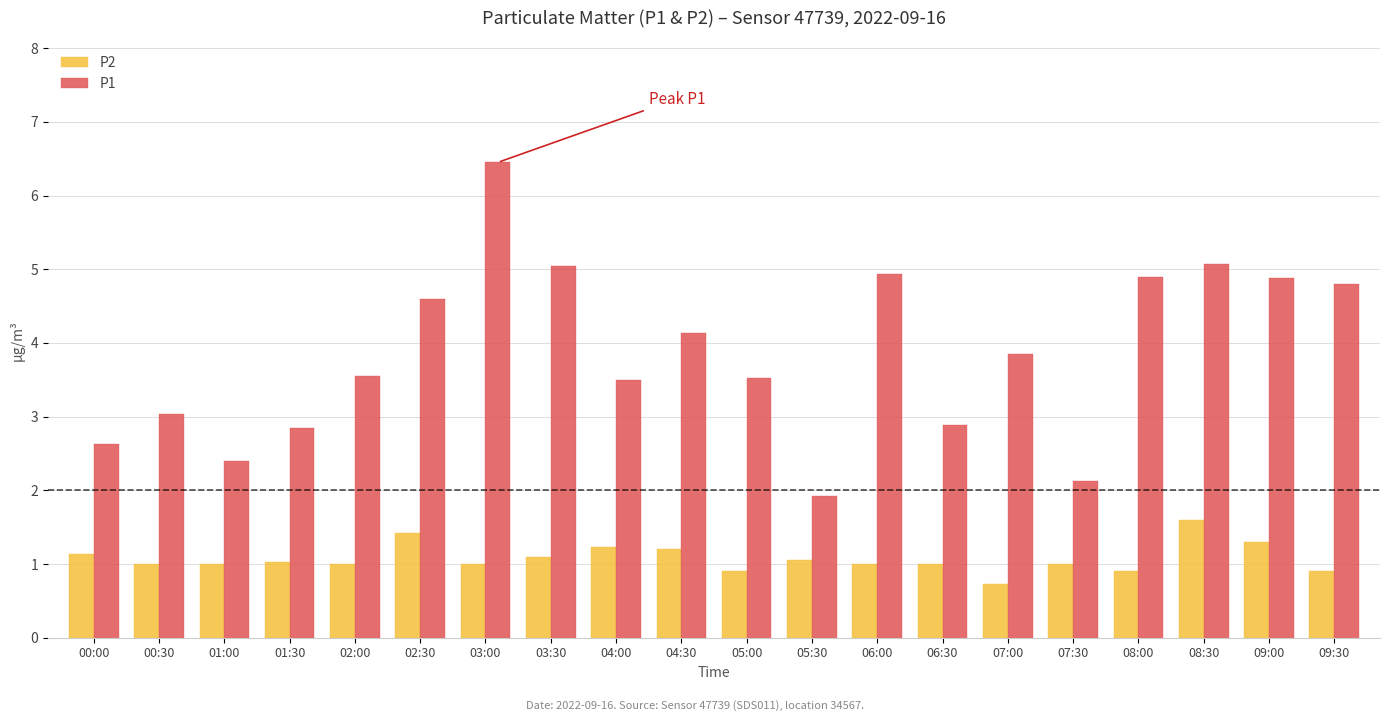

At which category is the sum across all series the highest?

03:00